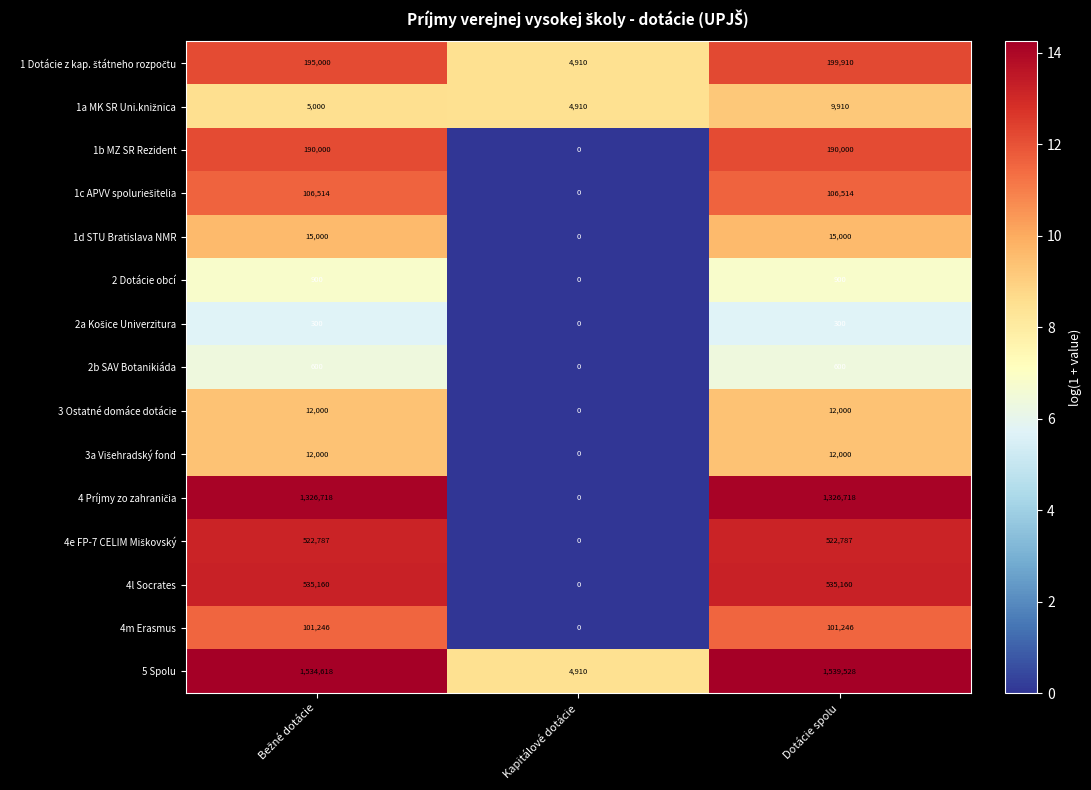

Count the number of categories in the chart.

3